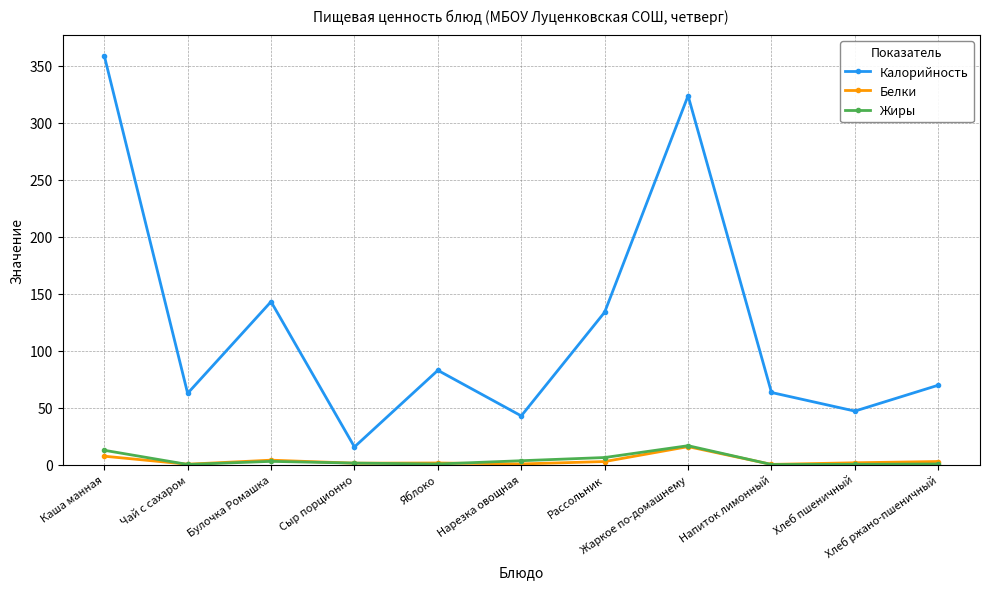

True or false: Жиры and Калорийность intersect in this chart.

False